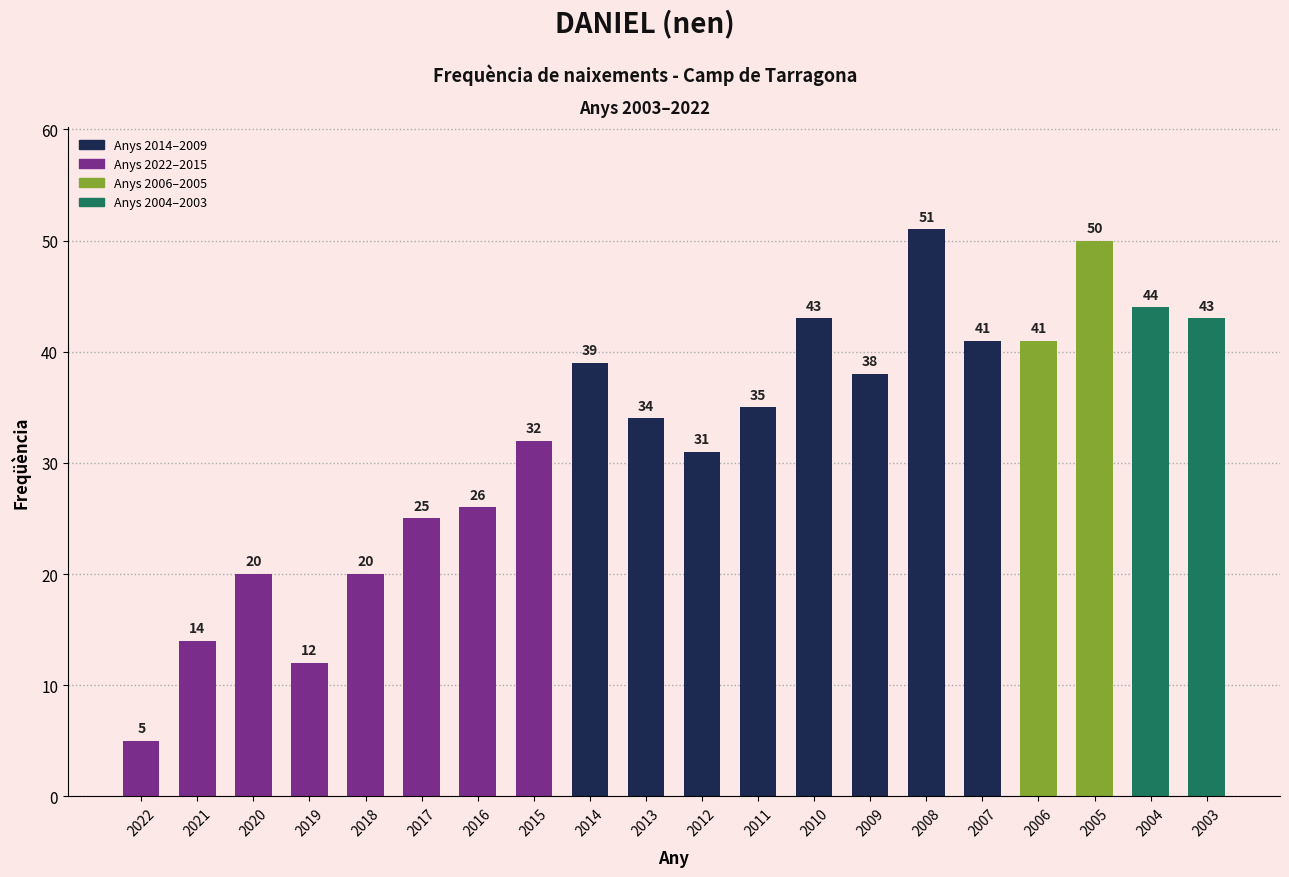

Reading left to right, list all the values displayed in this chart.

5	14	20	12	20	25	26	32	39	34	31	35	43	38	51	41	41	50	44	43